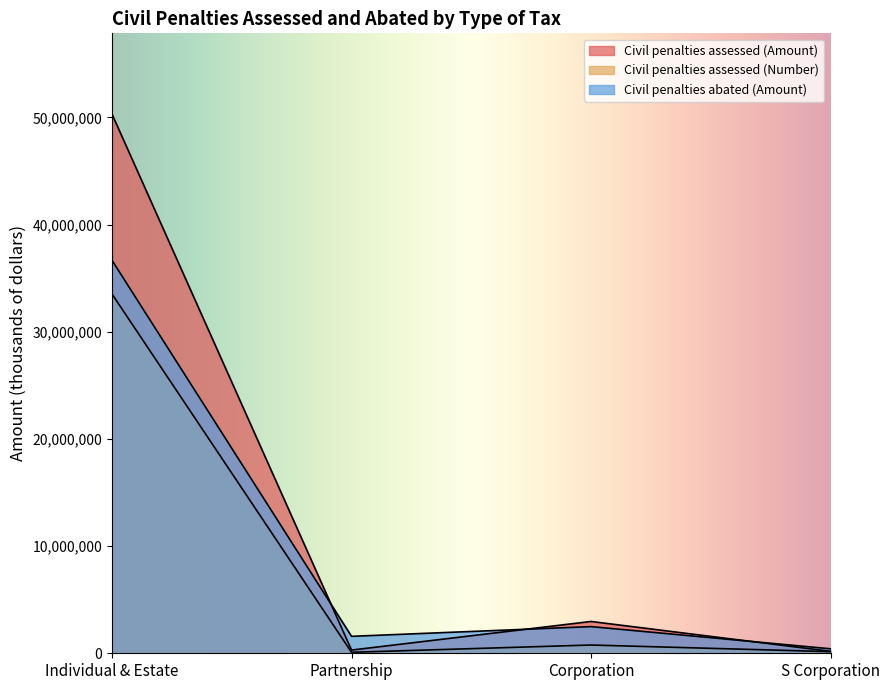

Rank the categories by Civil penalties abated (Amount) value from highest to lowest.

Individual & Estate, Corporation, Partnership, S Corporation